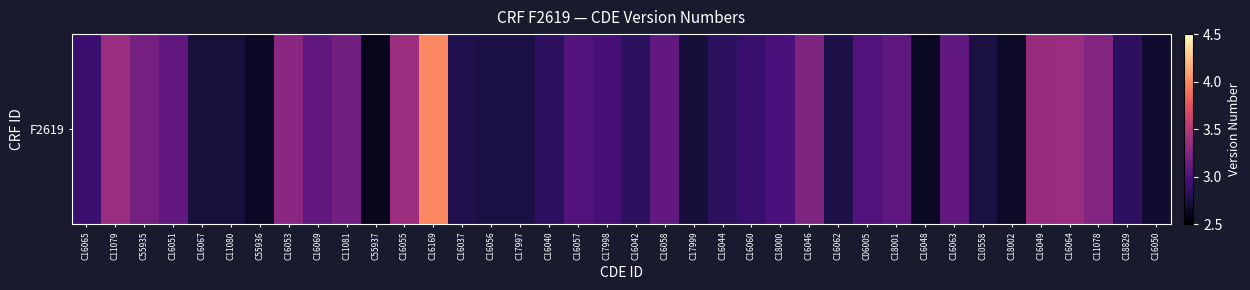

Reading left to right, list all the values displayed in this chart.

2.9	3.4	3.2	3.1	2.7	2.7	2.6	3.3	3.1	3.2	2.6	3.4	4.0	2.8	2.7	2.7	2.8	3.0	2.9	2.8	3.1	2.7	2.8	2.9	3.0	3.2	2.8	3.0	3.1	2.6	3.1	2.7	2.7	3.4	3.4	3.2	2.8	2.7